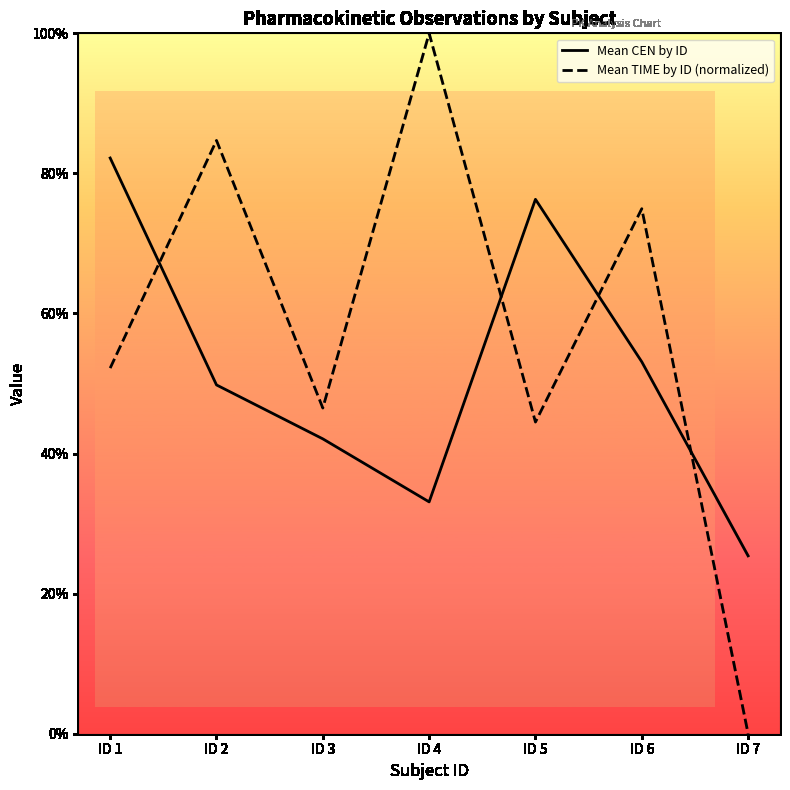

List the labels in order of Mean CEN by ID value, largest first.

ID 1, ID 5, ID 6, ID 2, ID 3, ID 4, ID 7